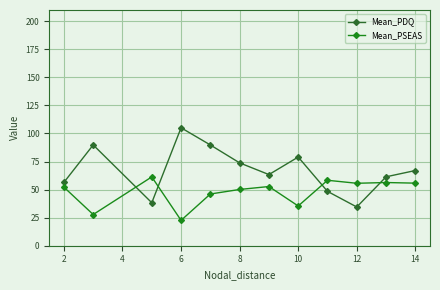

What is the sum of all Mean_PDQ values?

806.9